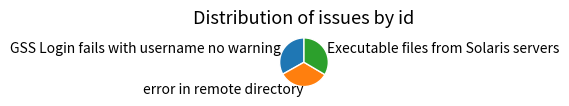

The GSS Login fails with username no warning slice represents 46% of the pie. True or false?

False